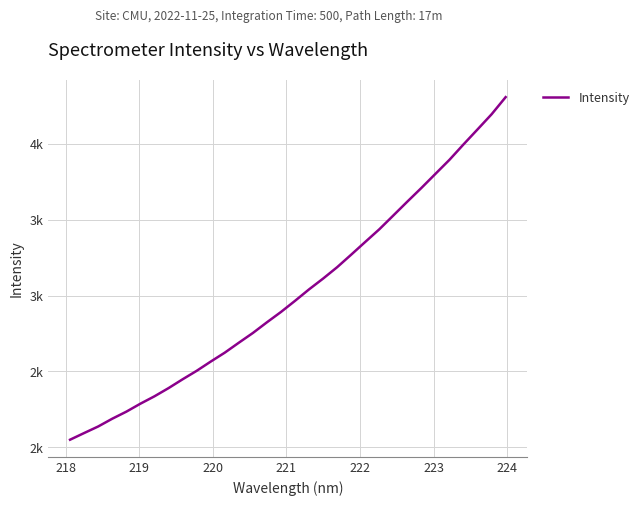

What is the minimum value shown in the chart?

2050.8